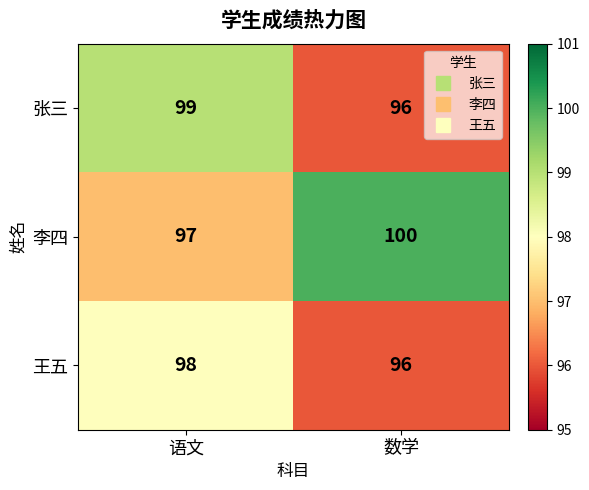

Rank the series by their average value, from highest to lowest.

李四, 张三, 王五